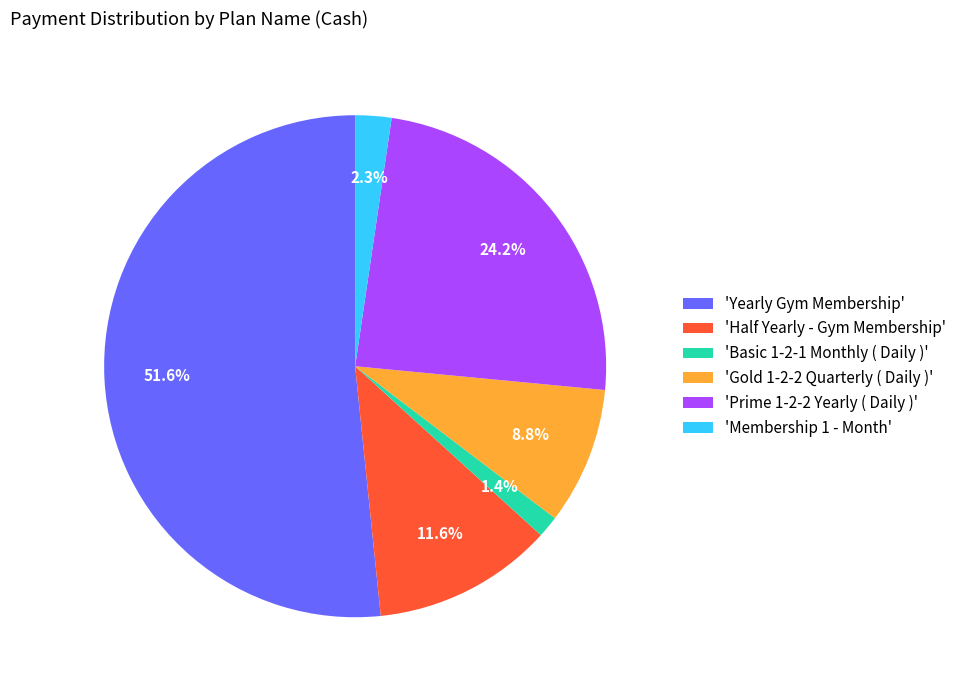

What is the largest slice in the pie chart?

'Yearly Gym Membership'